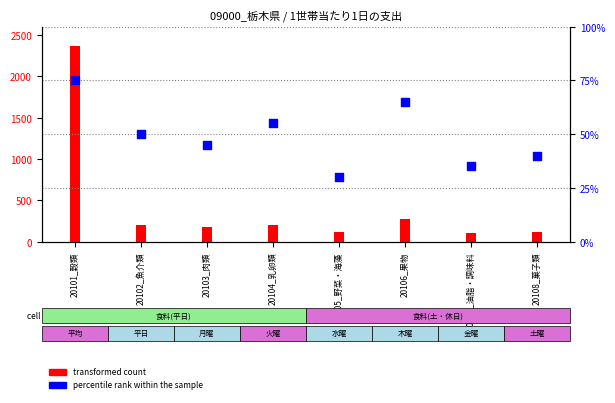

Between 20107_油脂・調味料 and 20101_穀類, which is larger?

20101_穀類